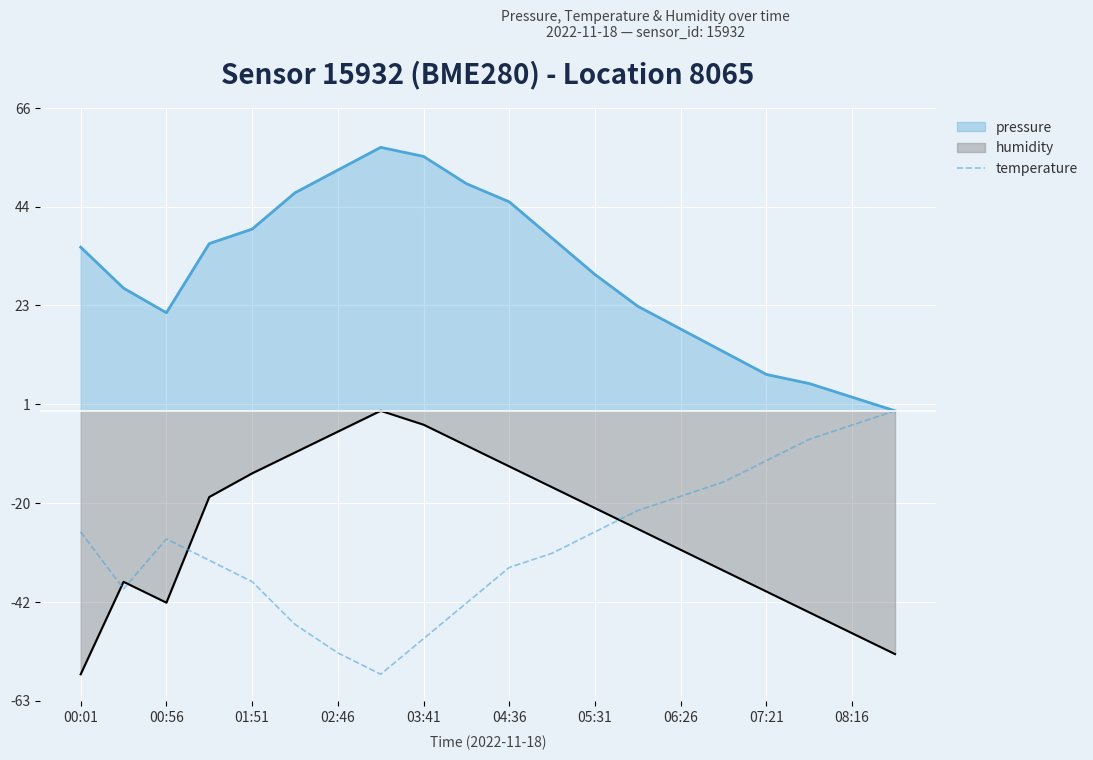

What is the value of the 3rd point from the left?

-28.2